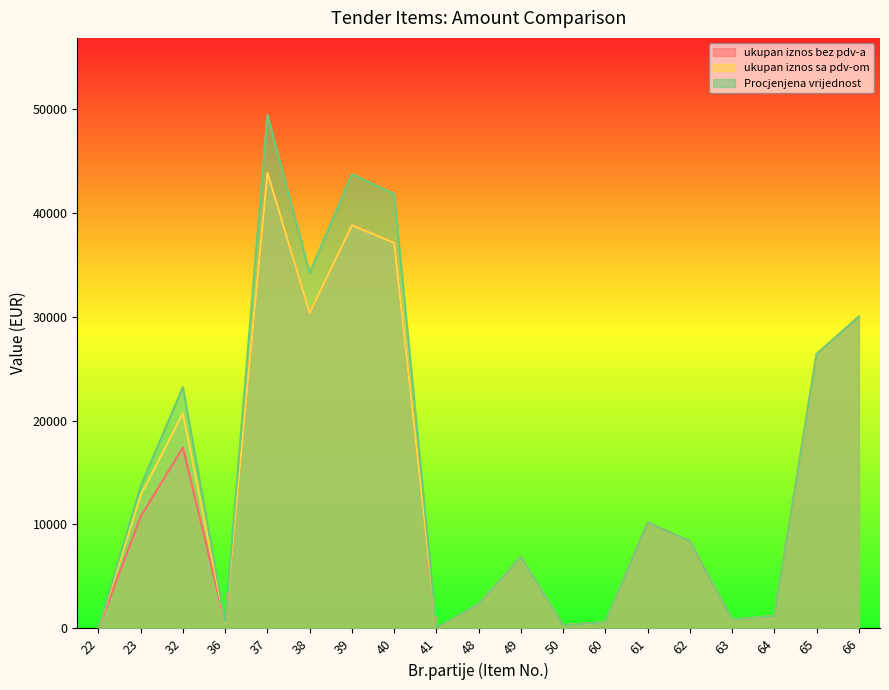

True or false: Procjenjena vrijednost has a value of 26400.0 at 65.

True